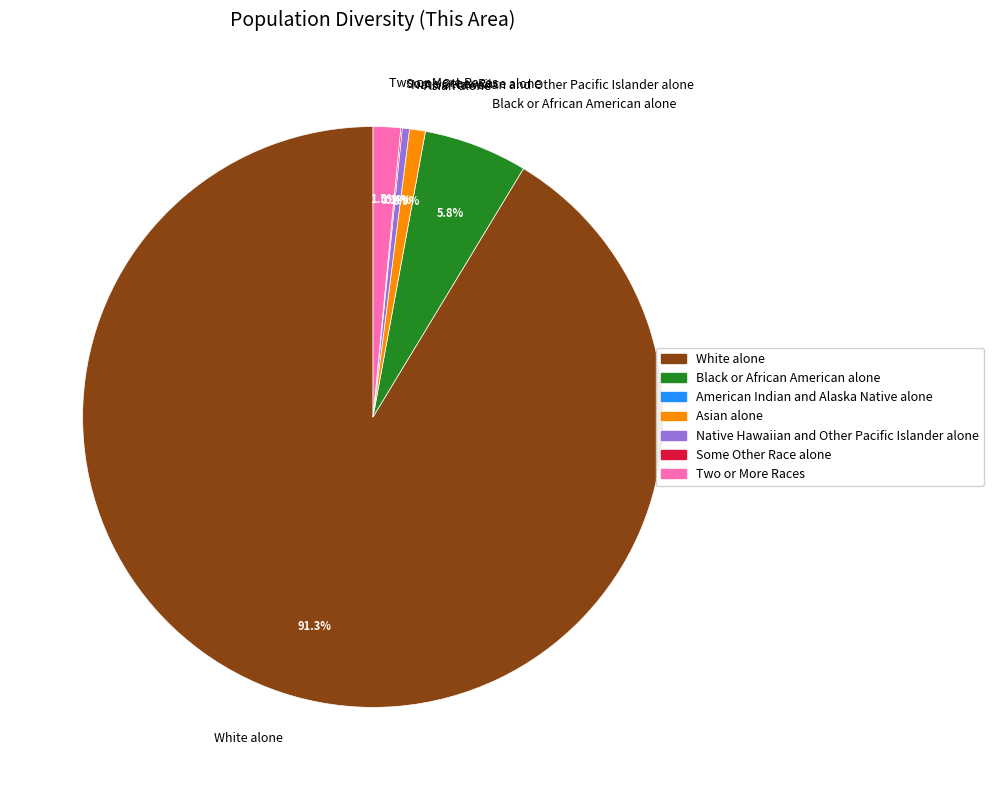

Does Asian alone account for over 50% of the chart?

No